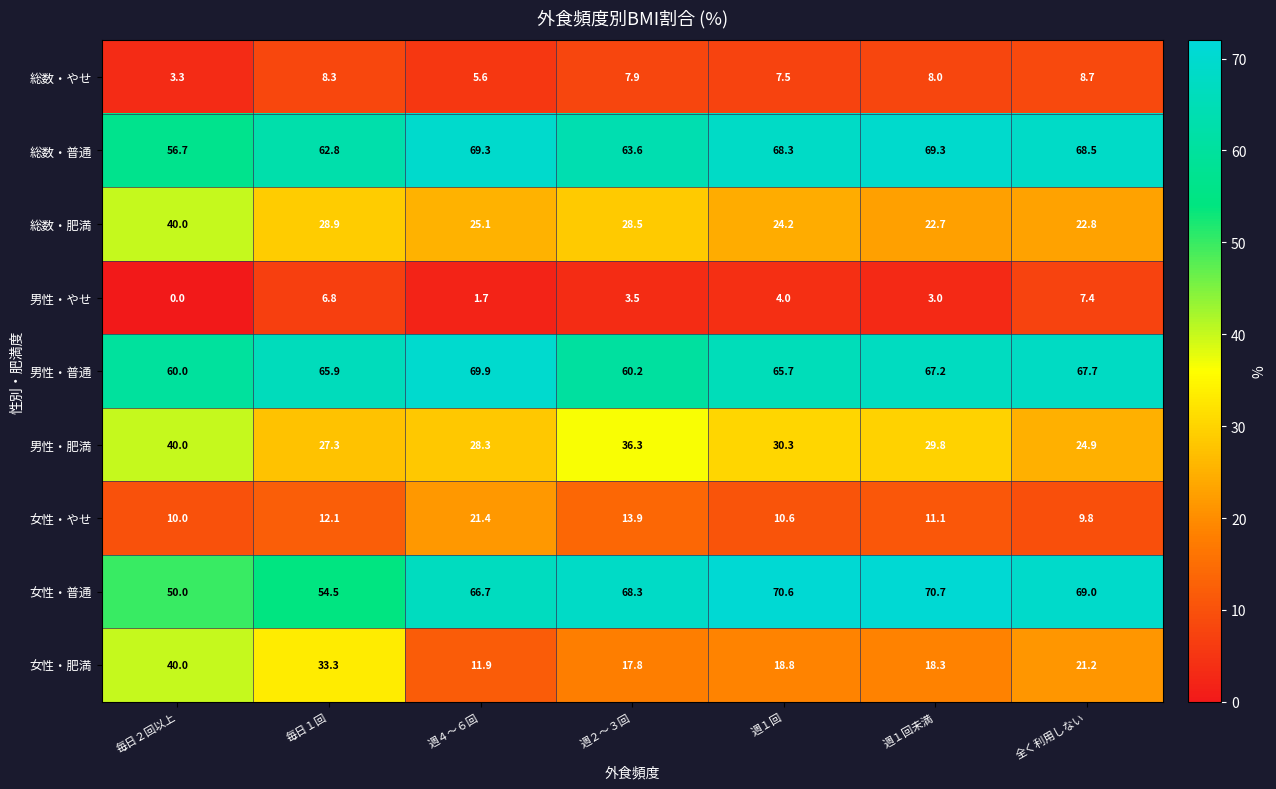

Which series has the largest total across all categories?

総数・普通